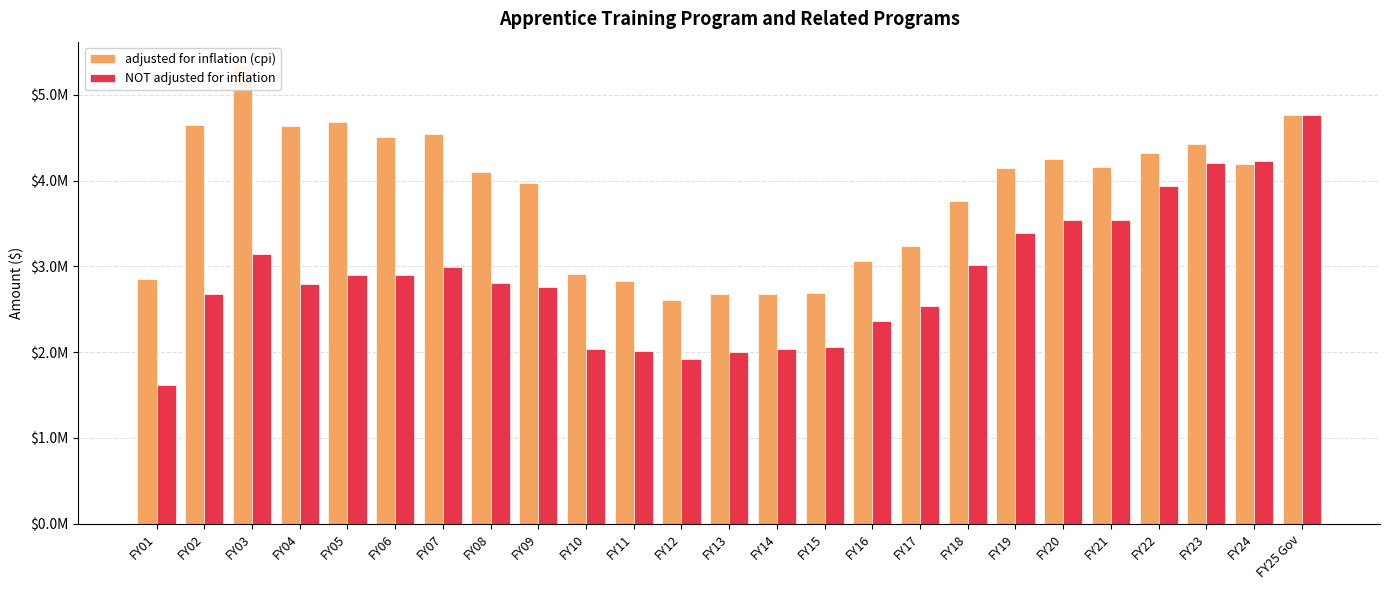

Are the bars horizontal?

No